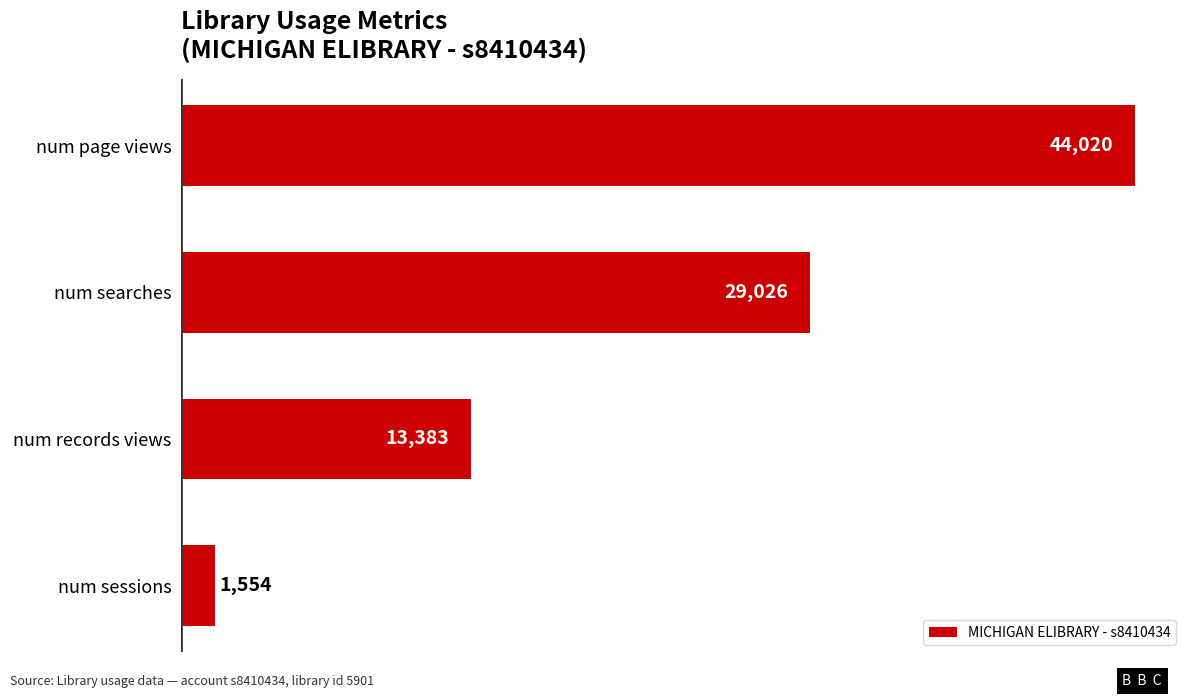

The value at num page views is 65296. True or false?

False